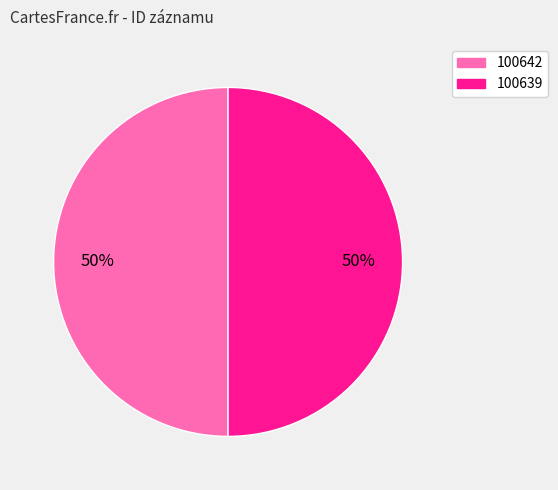

What is the ratio of the value at 100642 to the value at 100639?

1.0